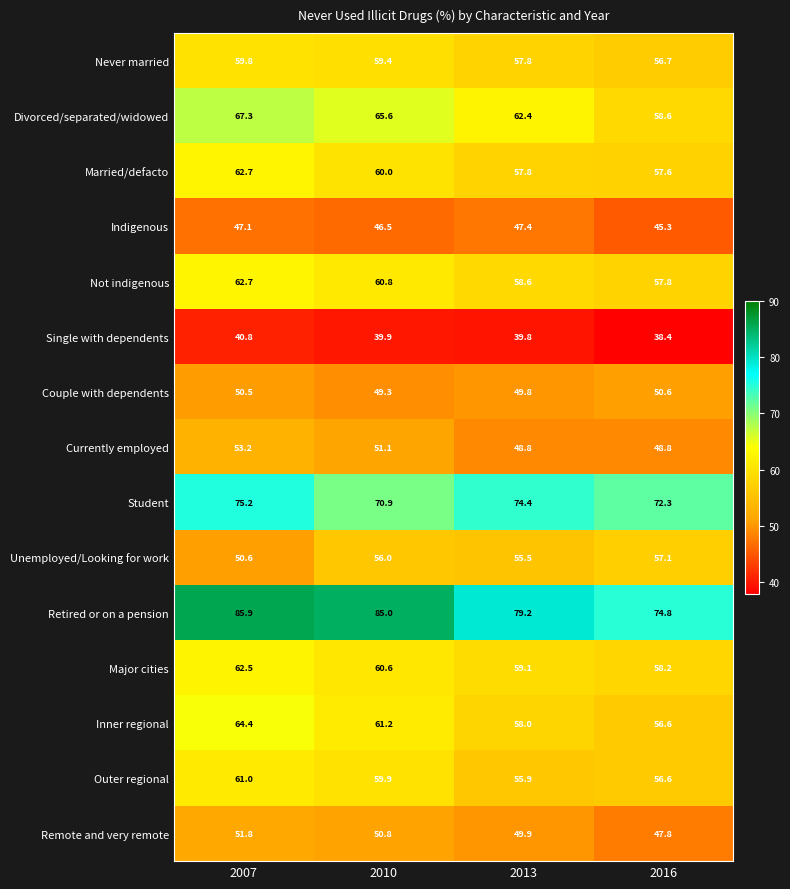

Where is Never married nearest to the value 58?

2013